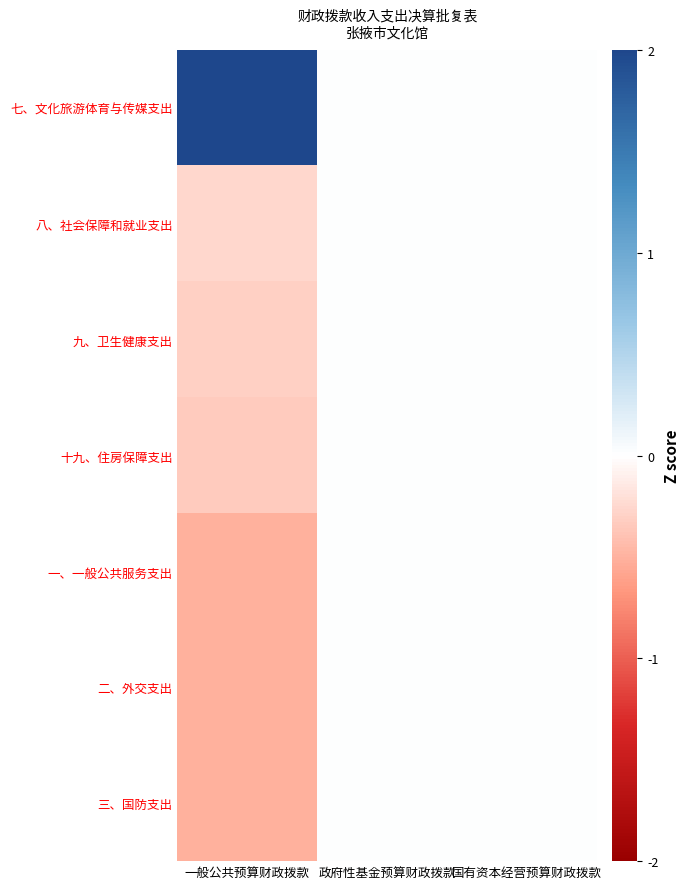

At how many categories does at least one series exceed 0?

1